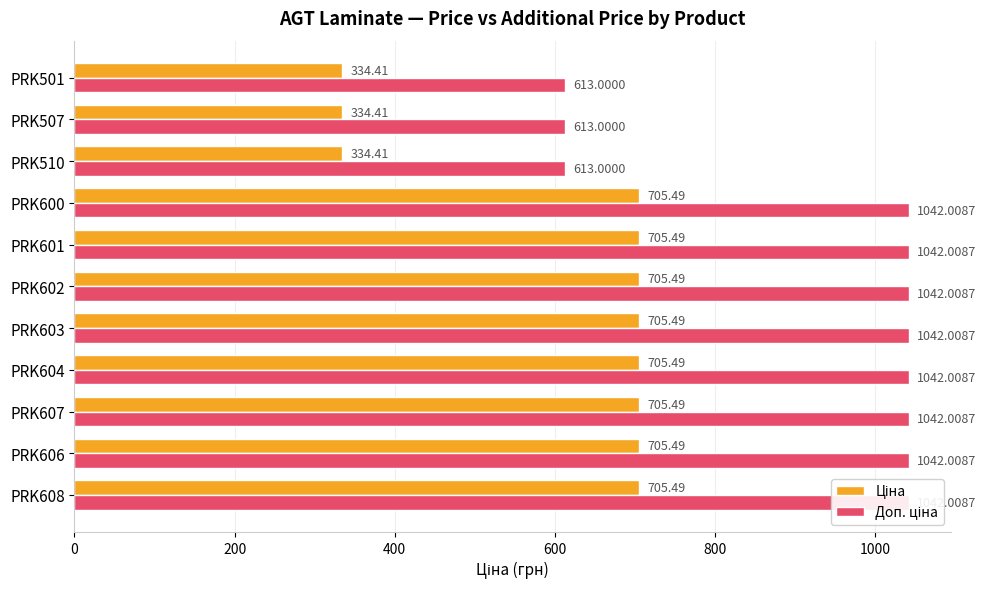

Between PRK600 and PRK507, which is larger?

PRK600